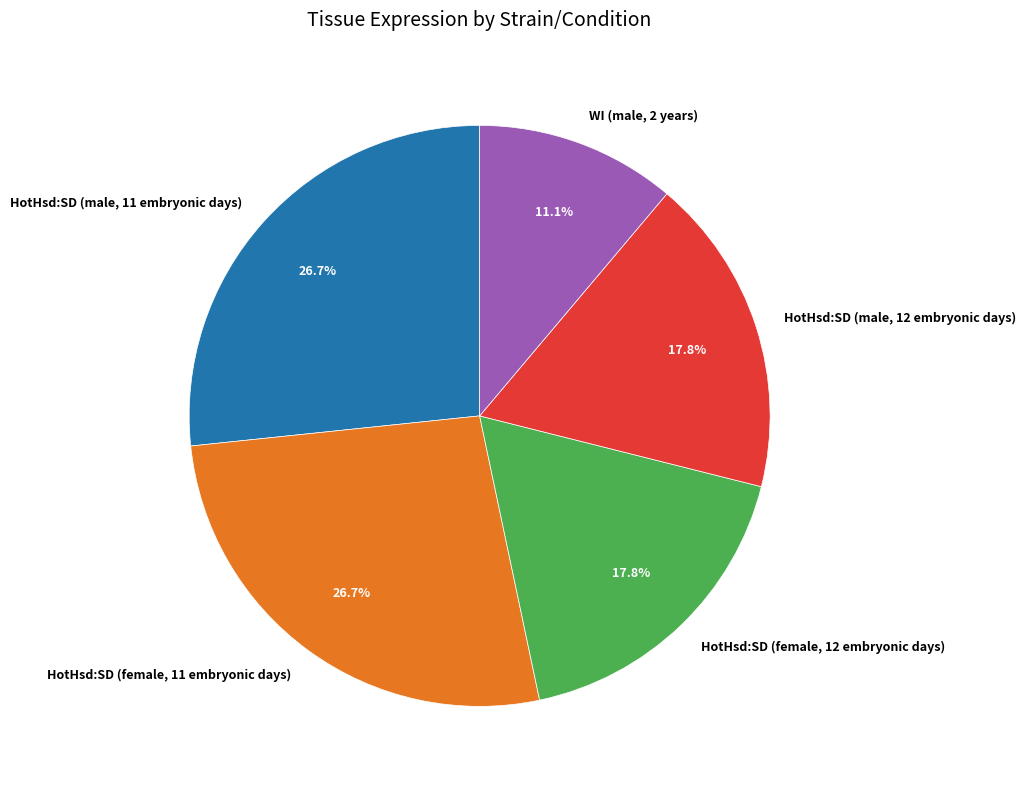

How many slices are in this pie chart?

5